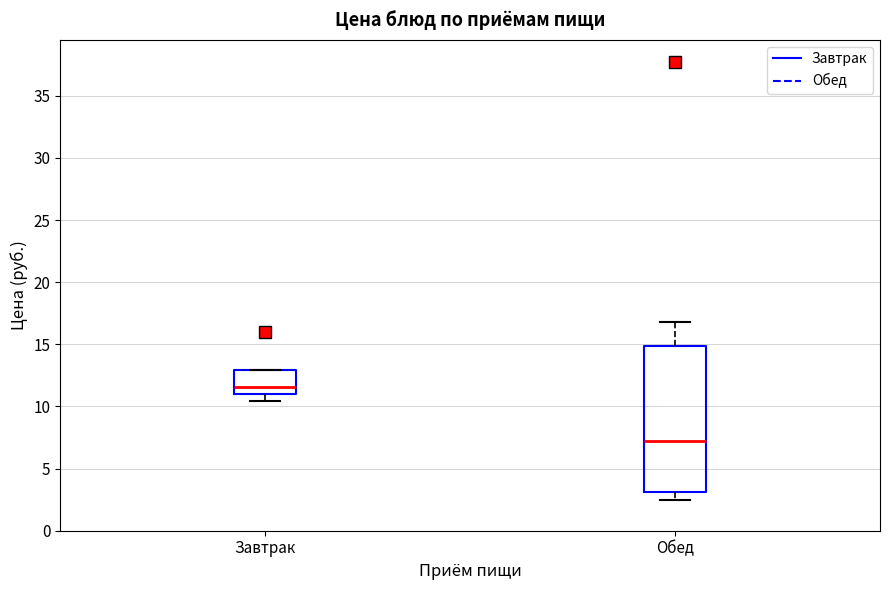

Reading left to right, read every box against the y-axis: the position of its median line, the range the box covers, and the ends of its whiskers. The values are not printed on the chart, so give them approximately, as read against the axis.

Завтрак: median 11.5, box 11.0 to 13.0, whiskers 10.5 to 13.0
Обед: median 7.0, box 3.0 to 15.0, whiskers 2.5 to 17.0